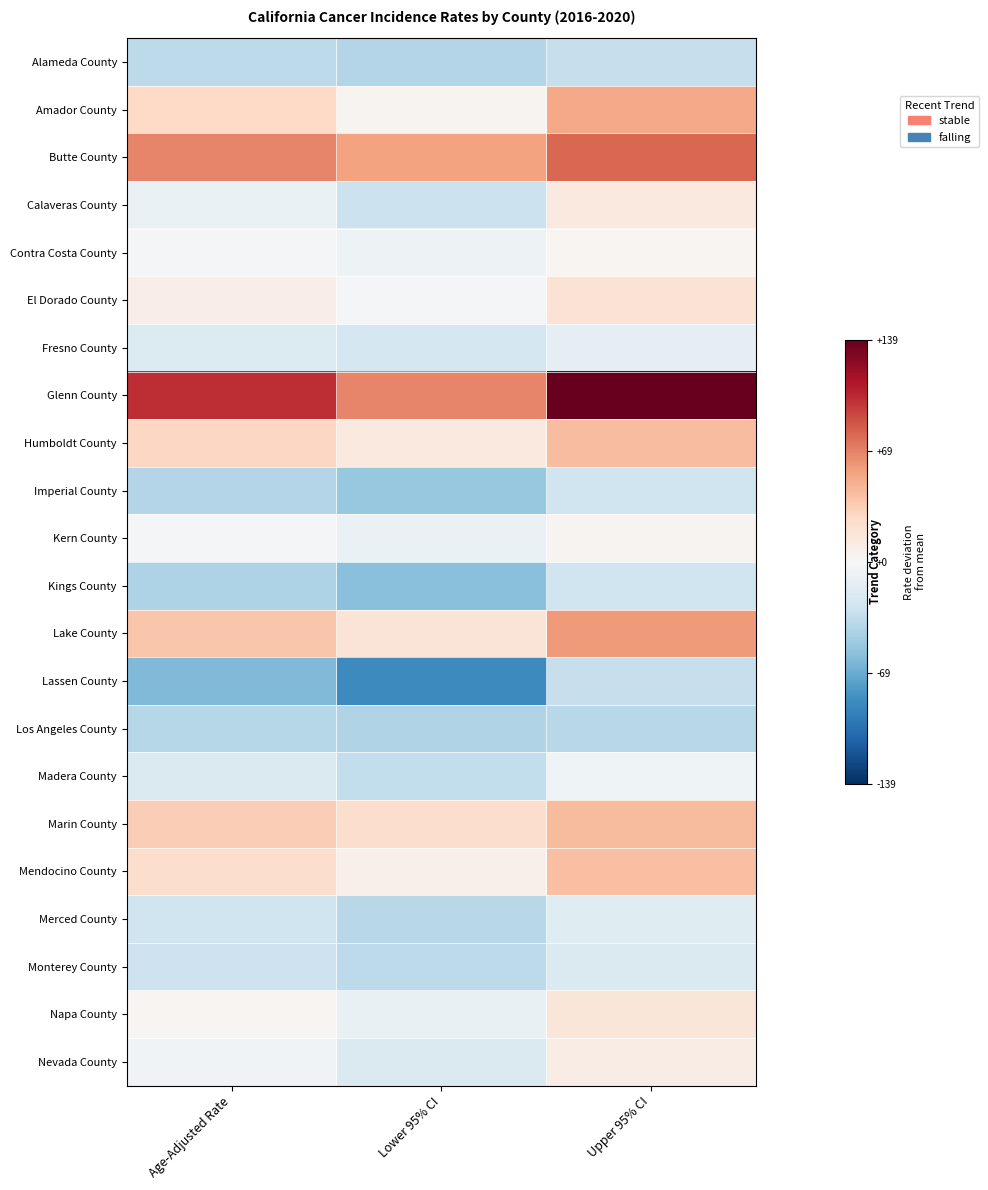

Which series has the largest total across all categories?

Glenn County